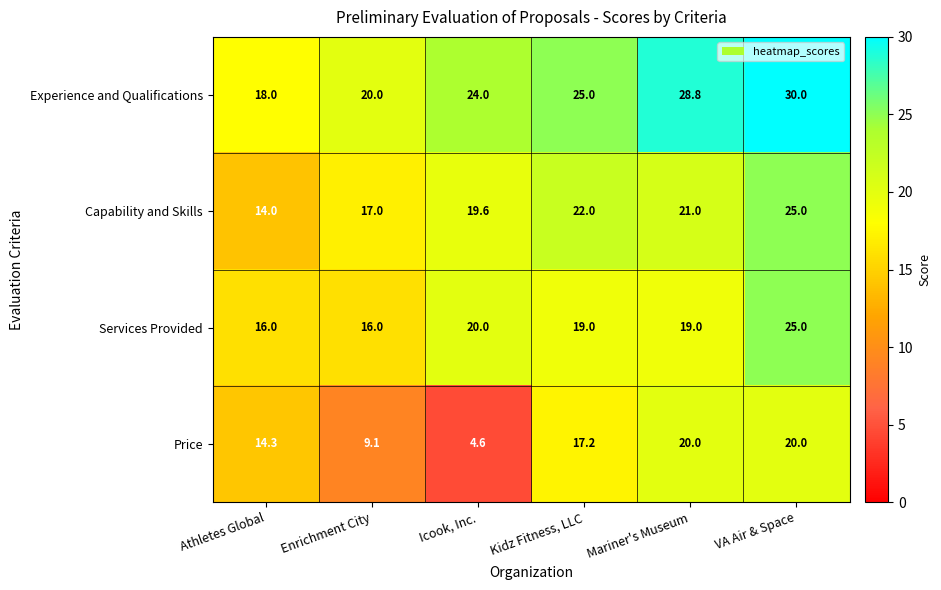

Rank the series at Kidz Fitness, LLC from lowest to highest value.

Price, Services Provided, Capability and Skills, Experience and Qualifications